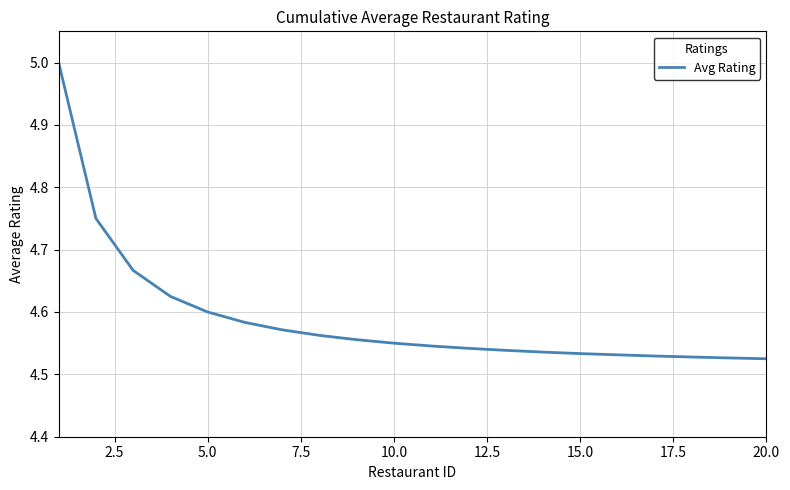

What is the sum of all values?

91.8